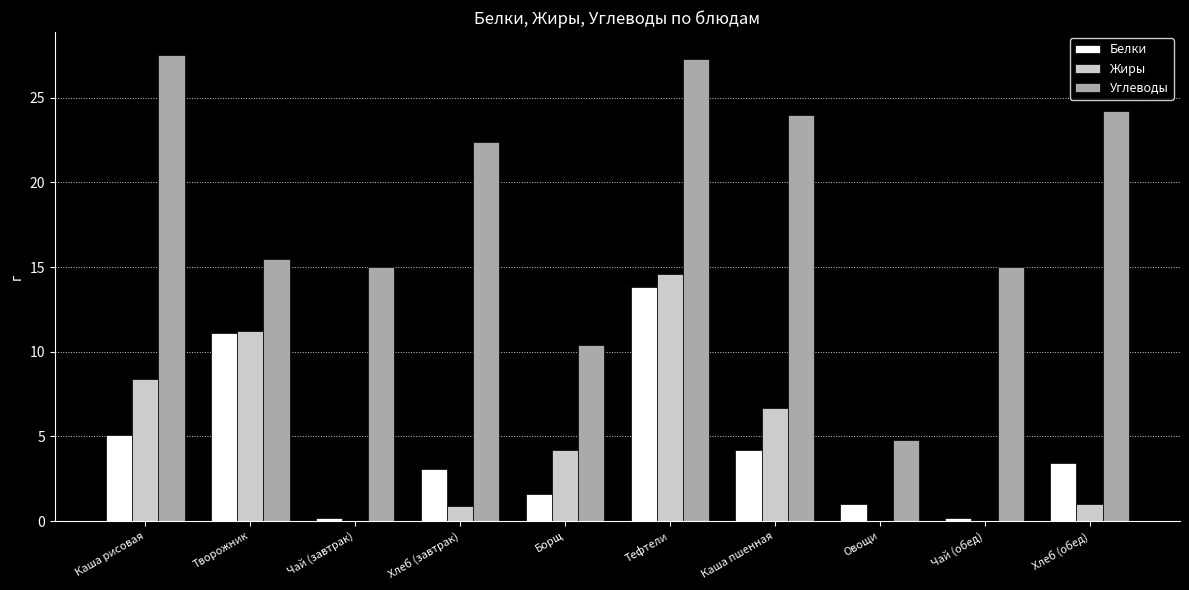

At which category is the sum across all series the highest?

Тефтели